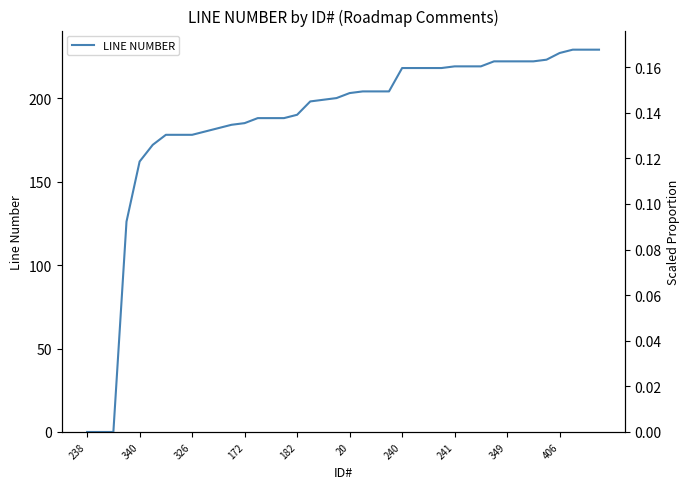

What is the label of the 3rd point from the right?

37